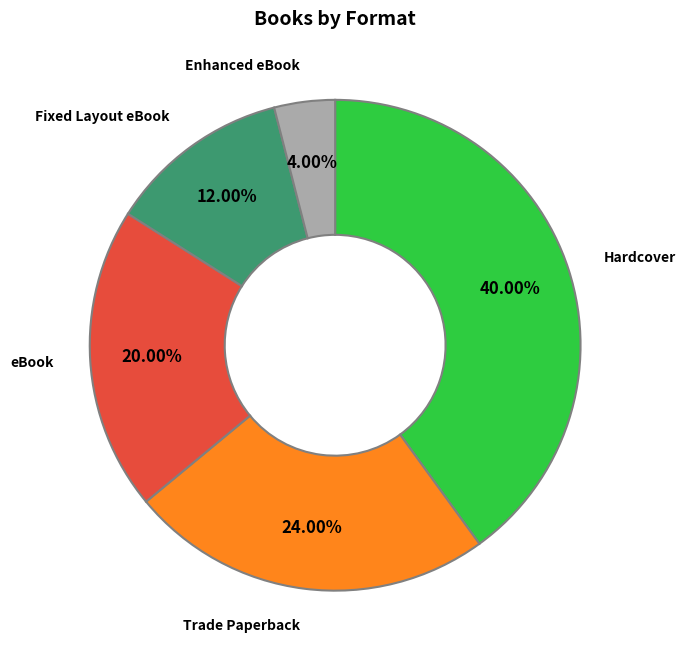

Is the sum of Hardcover and Enhanced eBook greater than half?

No